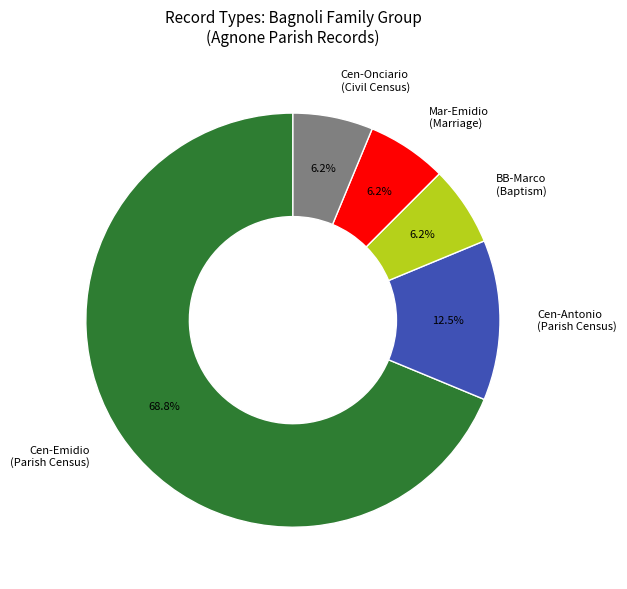

Does any single category account for the majority?

Yes